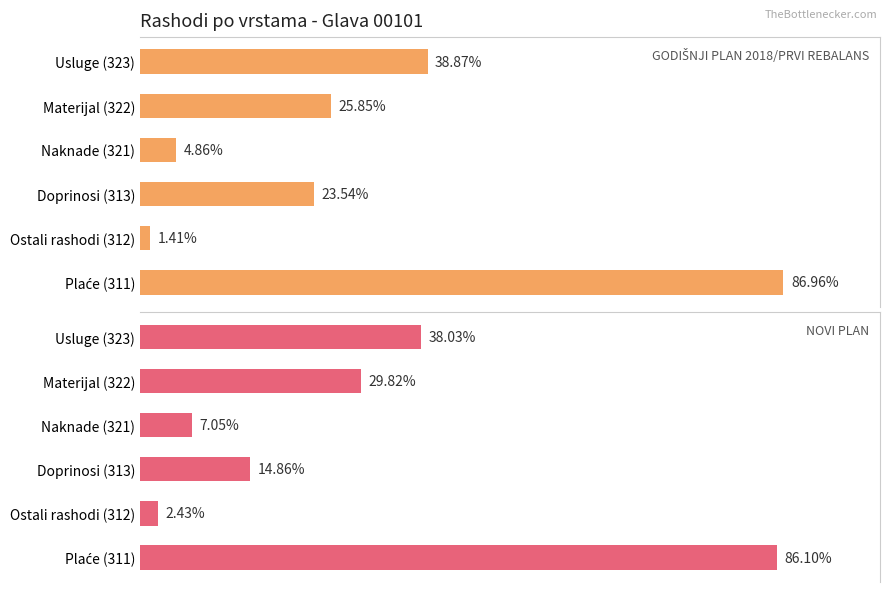

How many categories are shown in the chart?

6